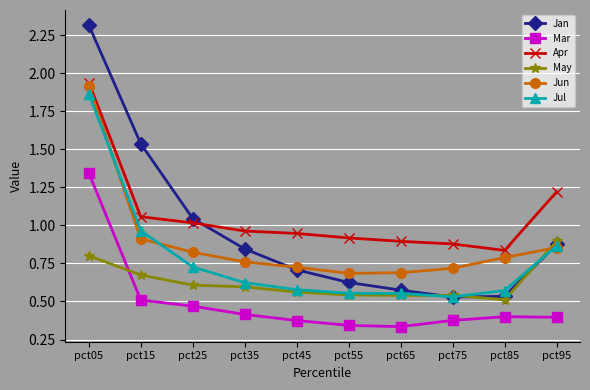

Does the chart have visible grid lines?

Yes